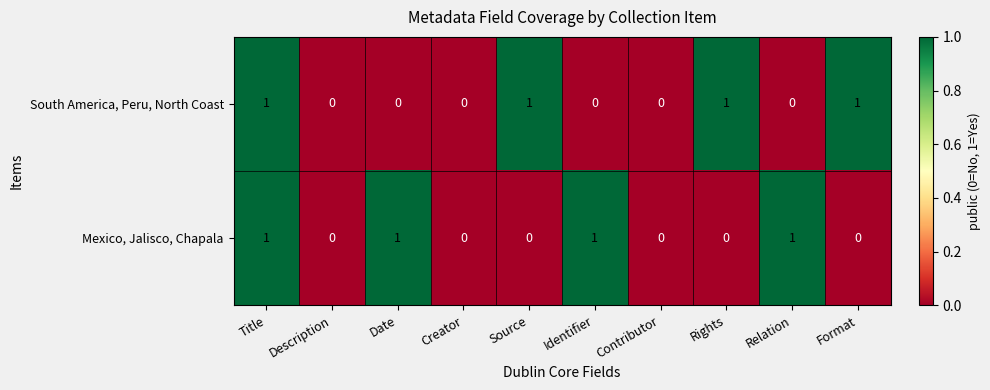

At which category is the sum across all series the highest?

Title